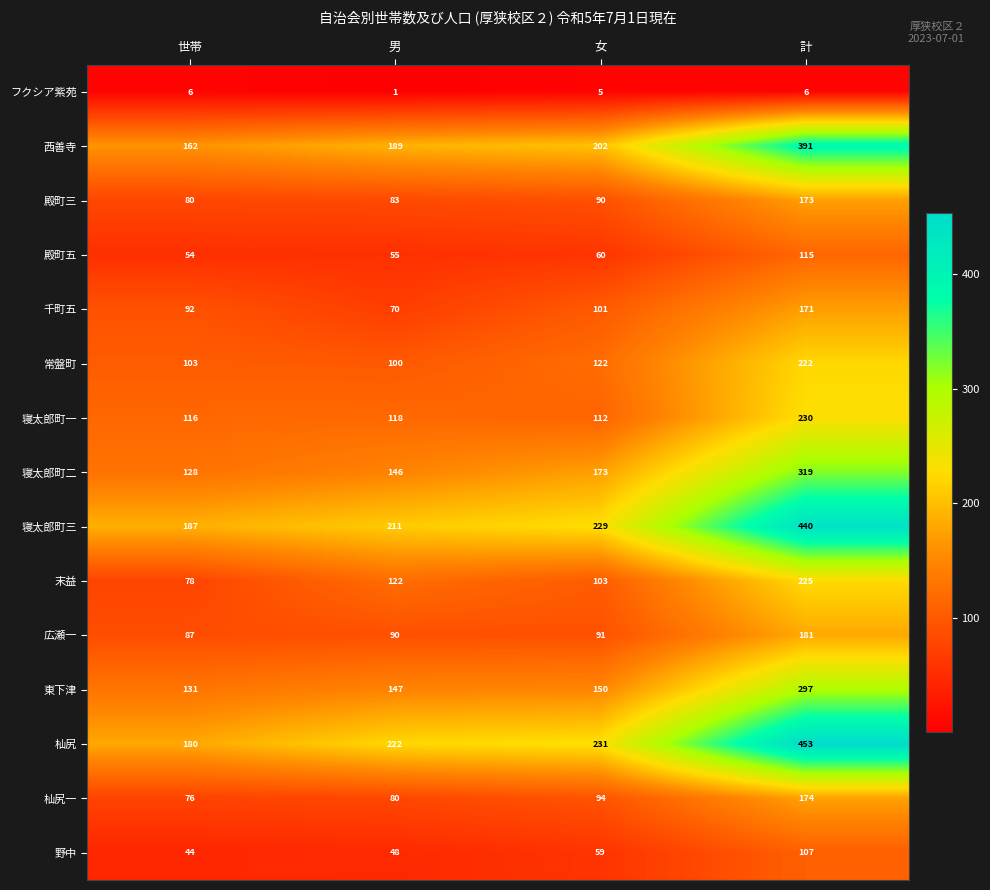

How many series are shown in this chart?

15